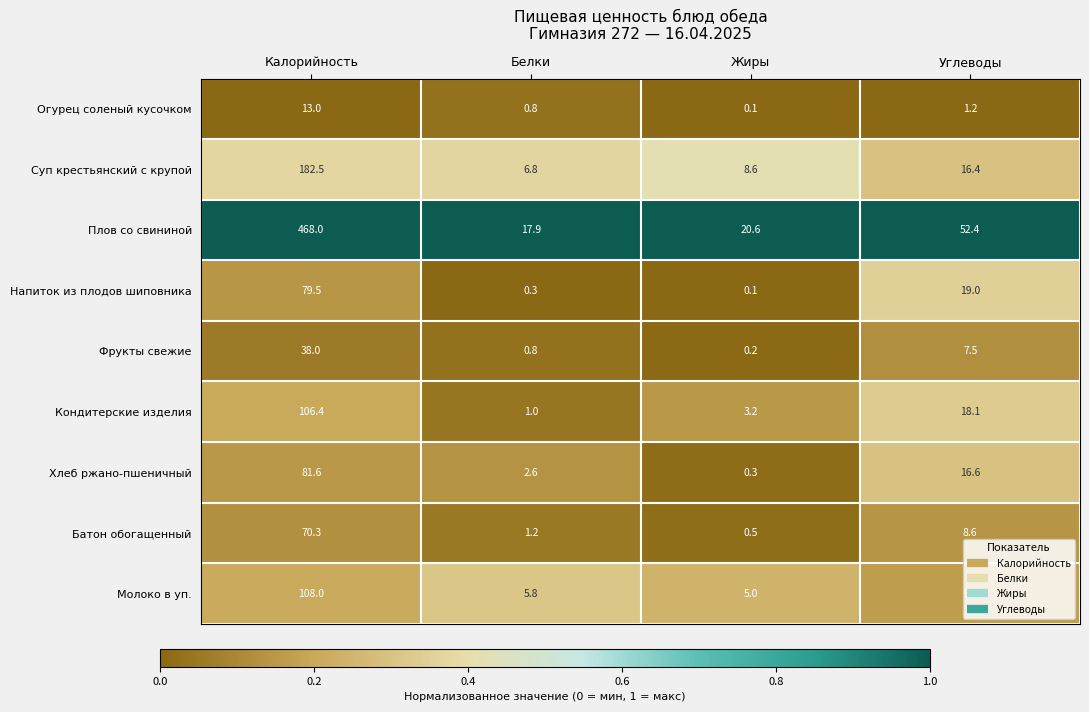

At which label is Молоко в уп. closest to 56?

Углеводы